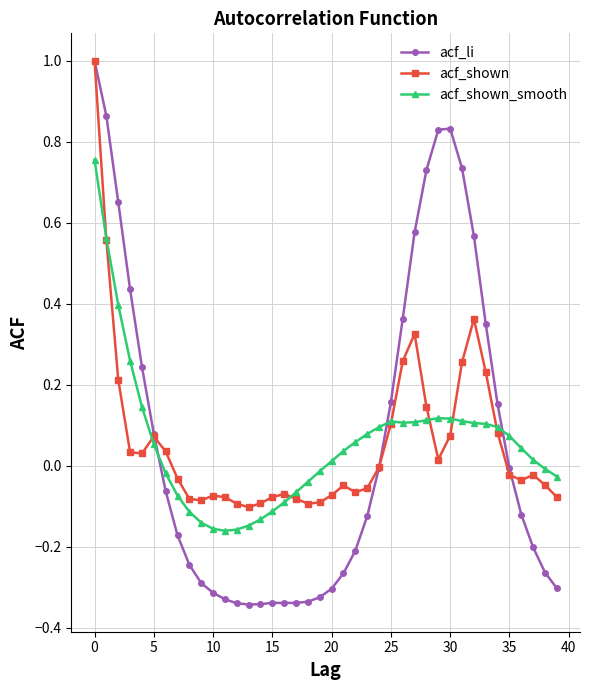

What are all the series names shown in the legend?

acf_li, acf_shown, acf_shown_smooth